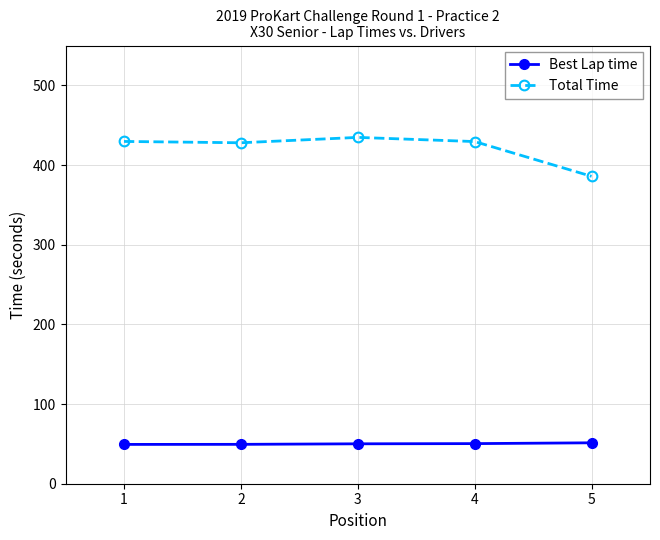

What is the total value across all series at 2?

477.4